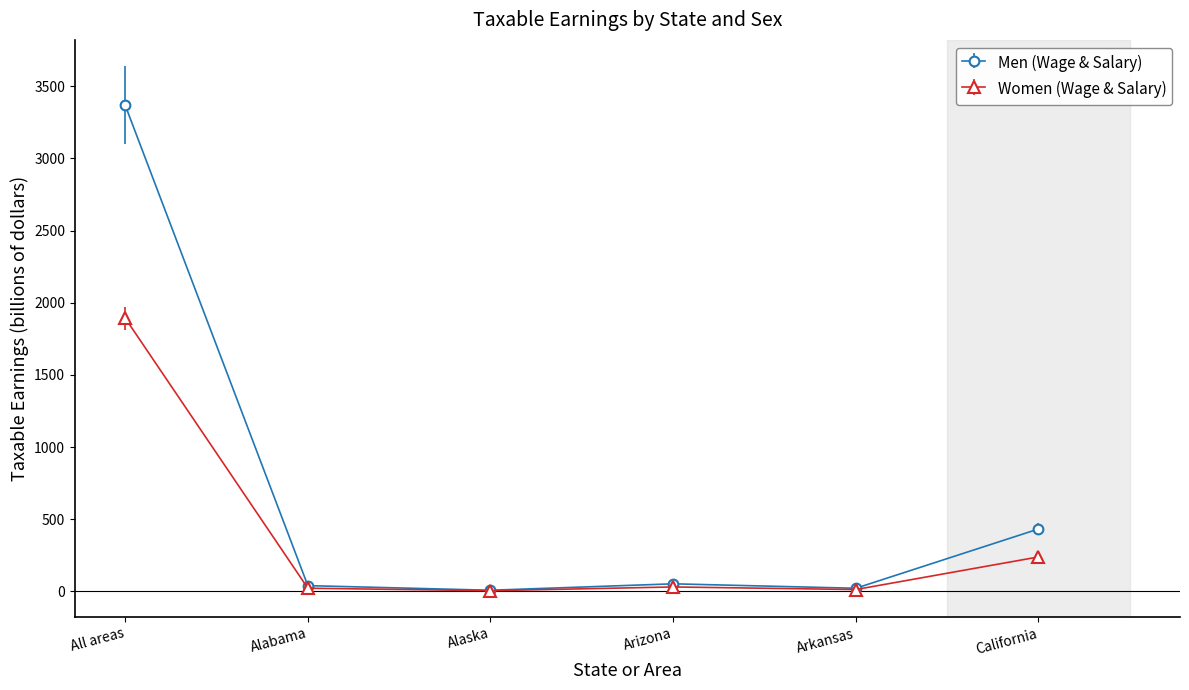

At which label is Men (Wage & Salary) closest to 1688?

California